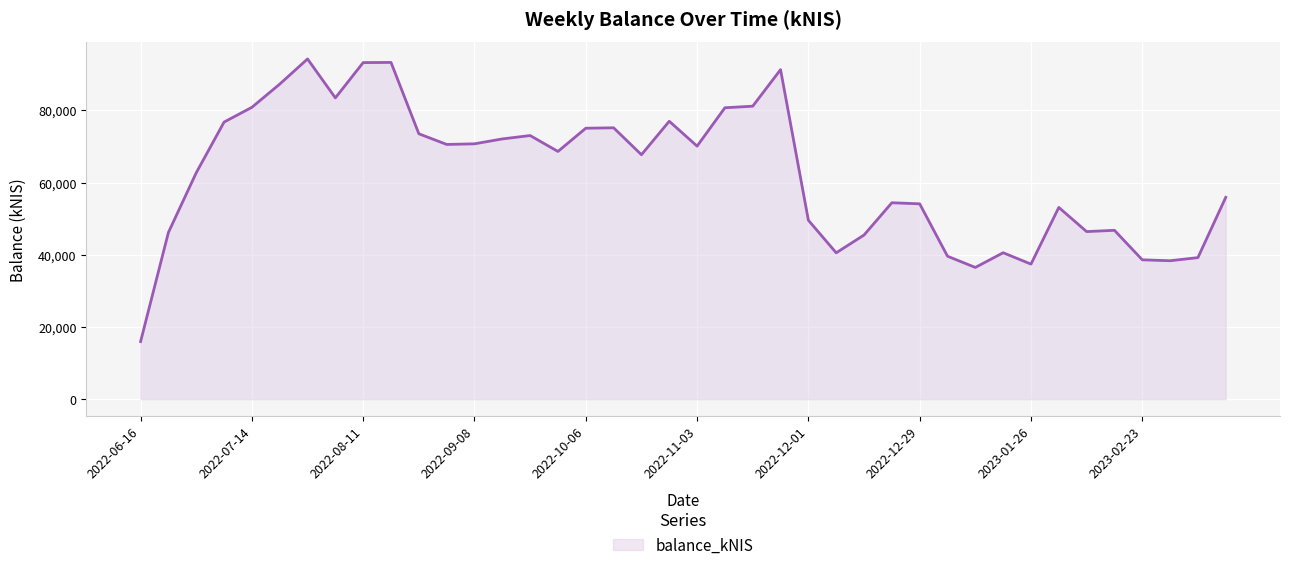

What is the difference between the maximum and minimum values?

78272.4